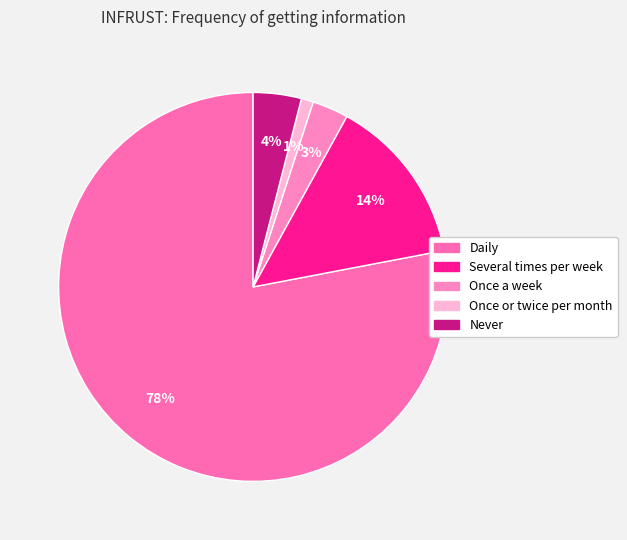

Which slice is the largest?

Daily